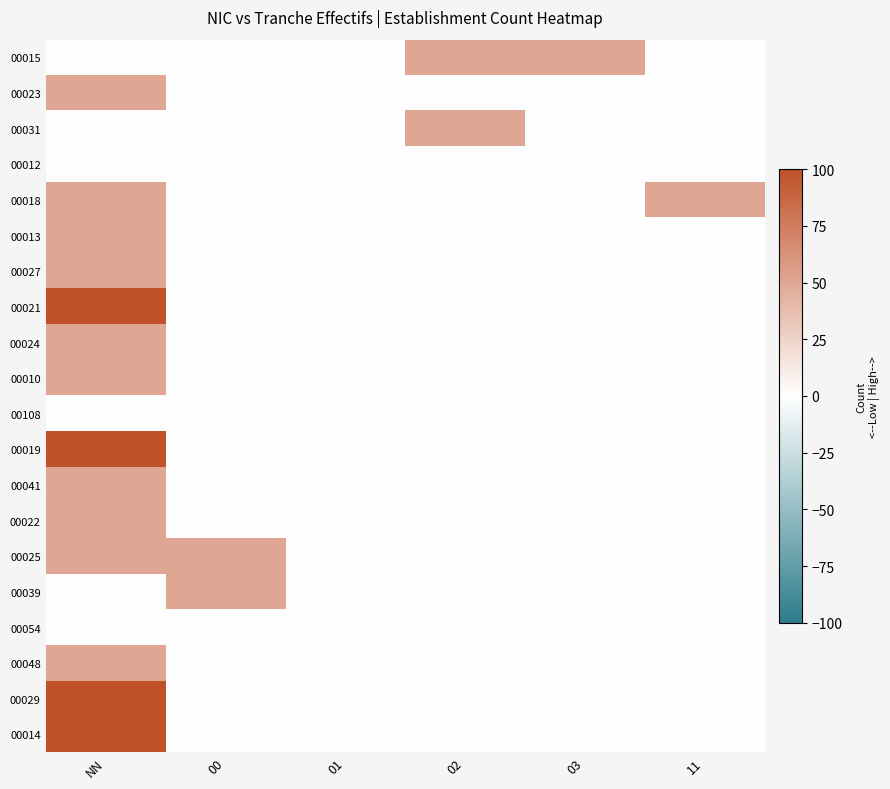

What is the spread (max minus min) of values at 02?

50